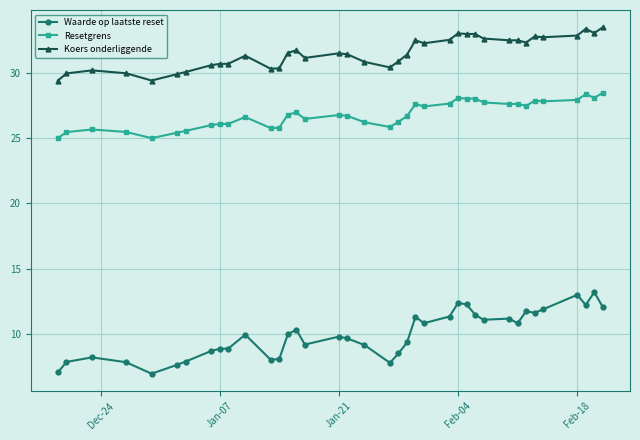

List the series in order of their peak value, lowest first.

Waarde op laatste reset, Resetgrens, Koers onderliggende